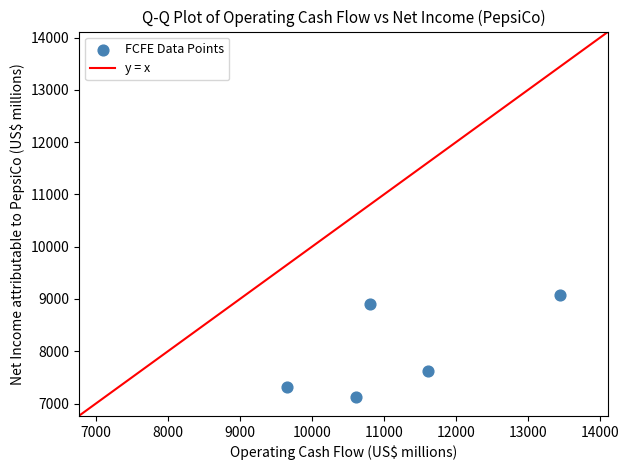

What Y value in the scatter plot is closest to 8097?

7618